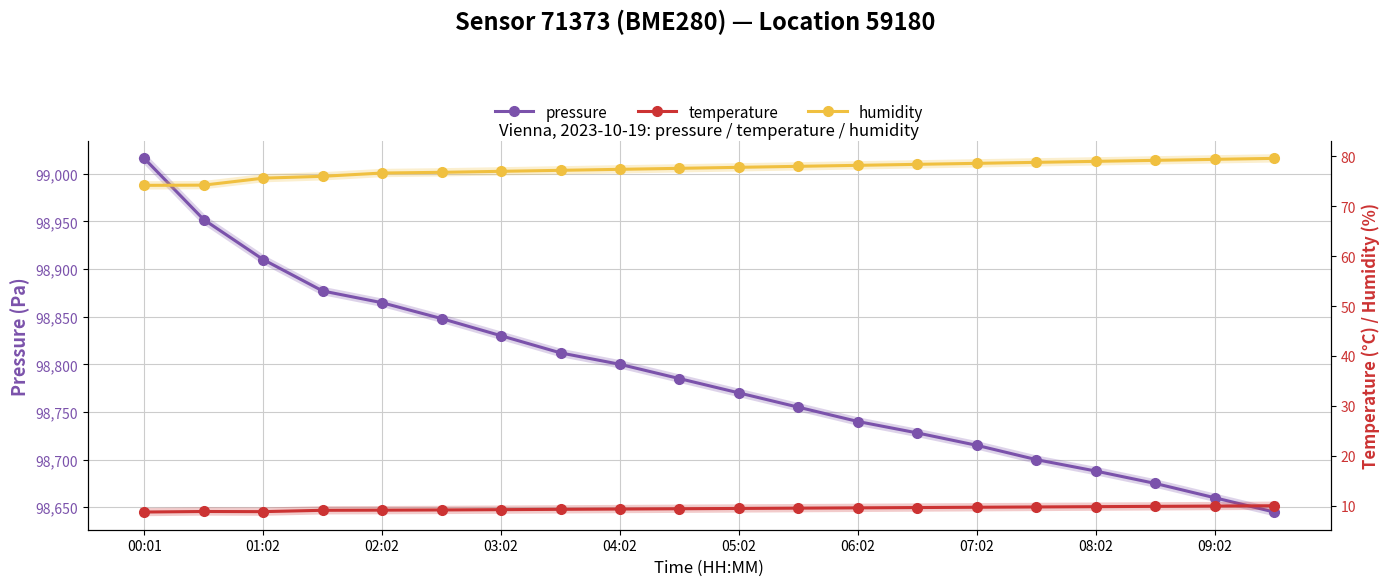

The value of pressure at 07:02 is 26719.6. True or false?

False